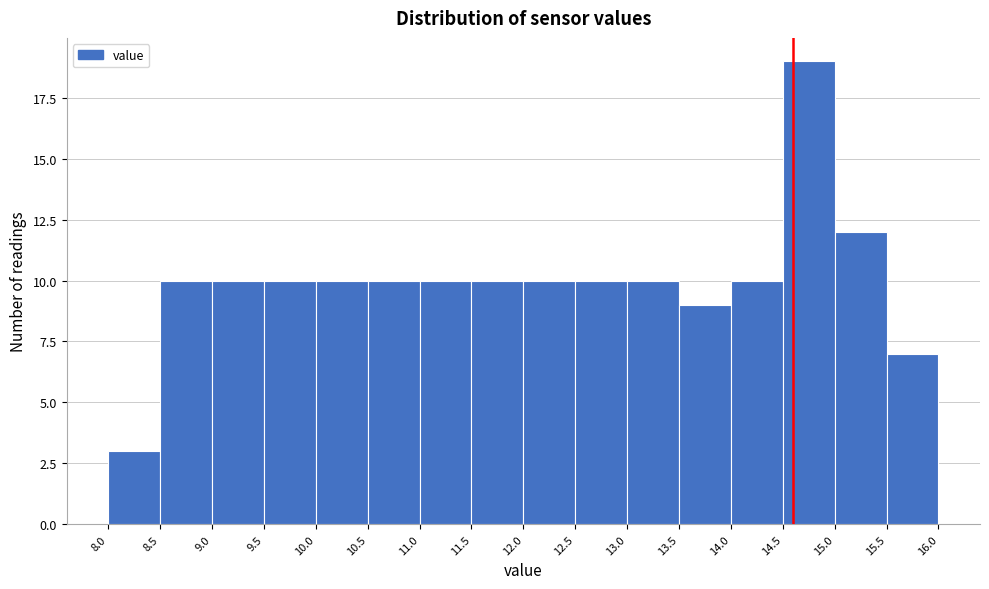

What is the height of the bar covering 9.0 to 9.5 on the x-axis? The values are not printed on the chart, so give them approximately, as read against the axis.

10